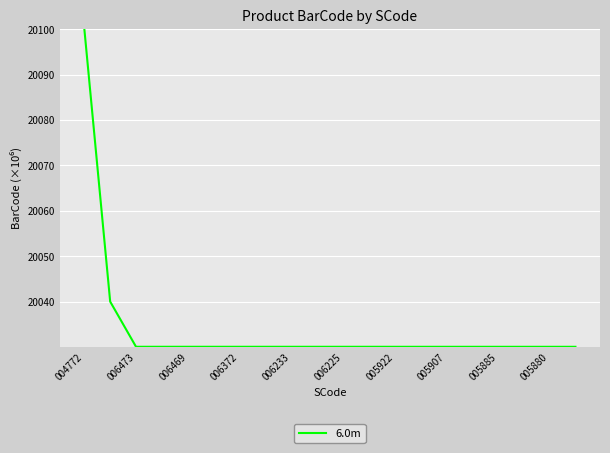

Reading left to right, what are all the values shown in this chart?

20100.0	20040.0	20030.1	20030.1	20030.1	20030.1	20030.1	20030.1	20030.1	20030.1	20030.1	20030.1	20030.1	20030.1	20030.1	20030.1	20030.1	20030.1	20030.1	20030.1